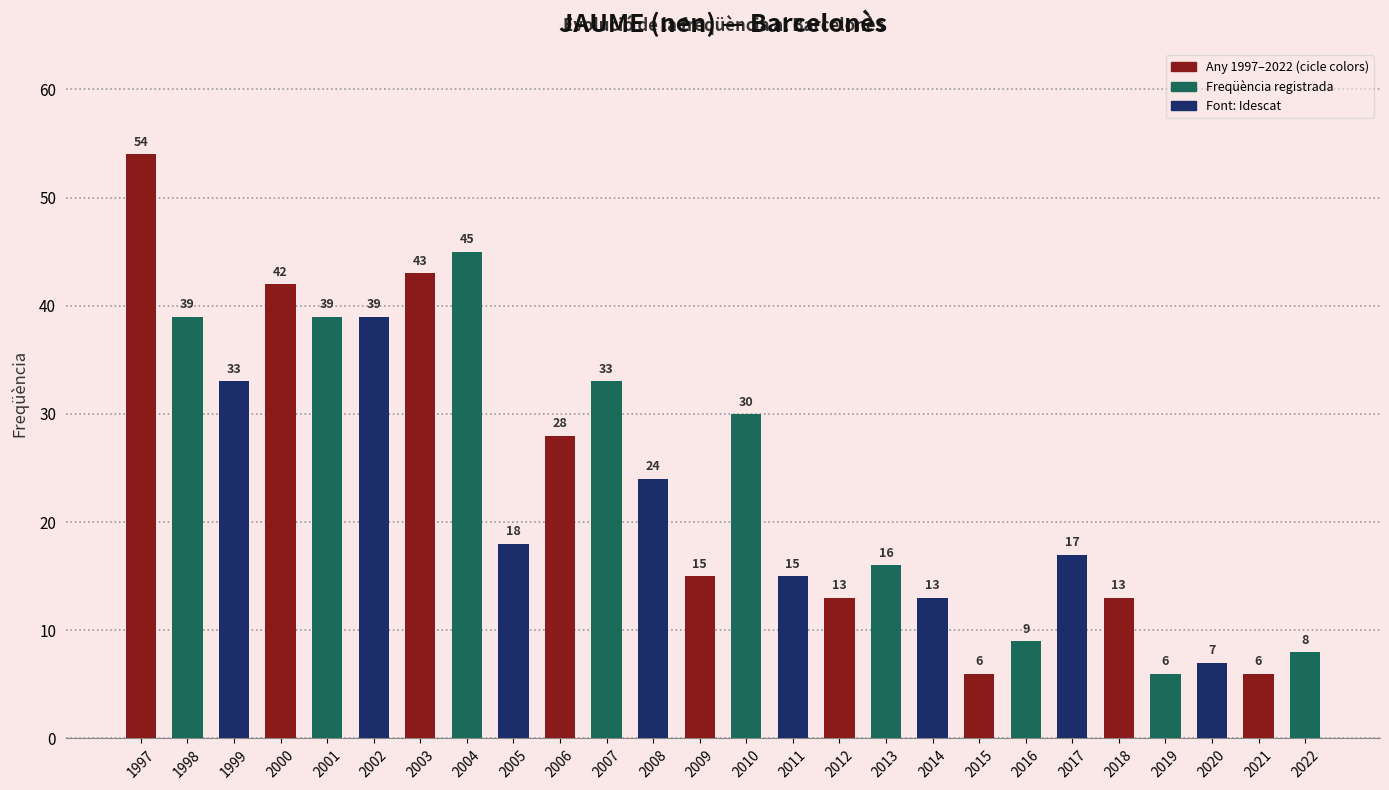

Count the number of data series in this chart.

1